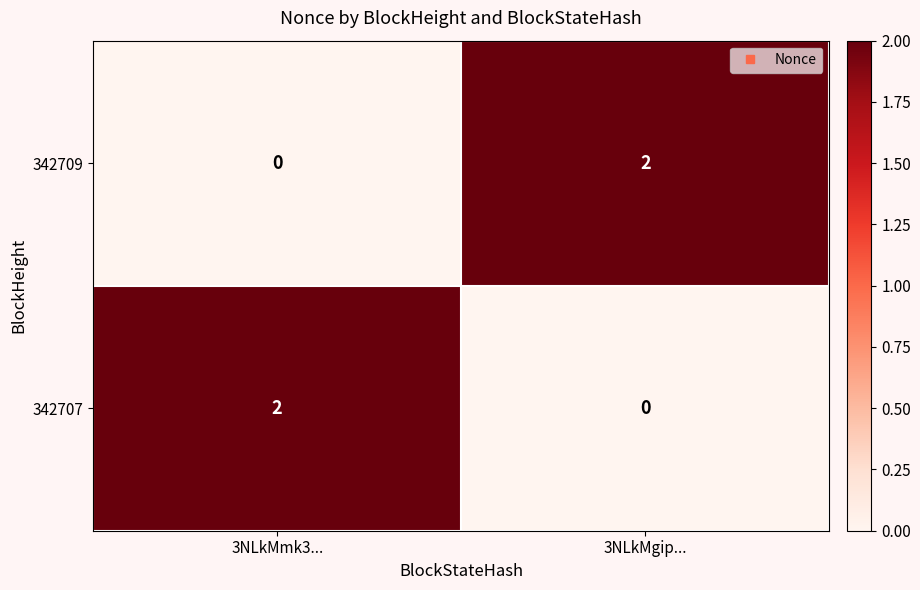

What is the spread (max minus min) of values at 3NLkMmk3...?

2